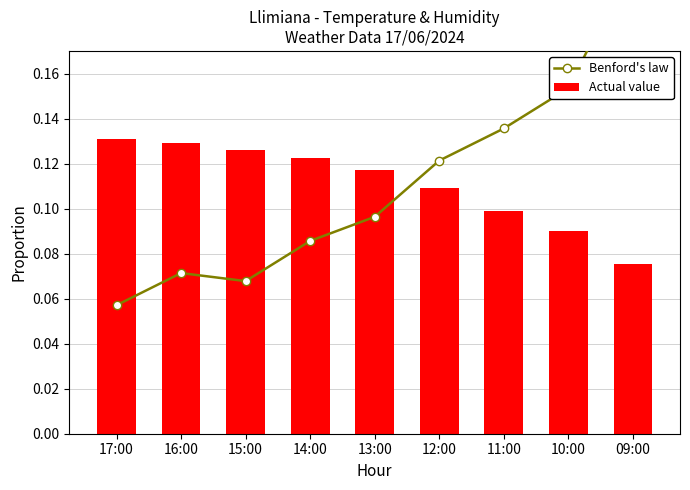

What is the value of the Actual value bar at the 6th from the left?

0.1